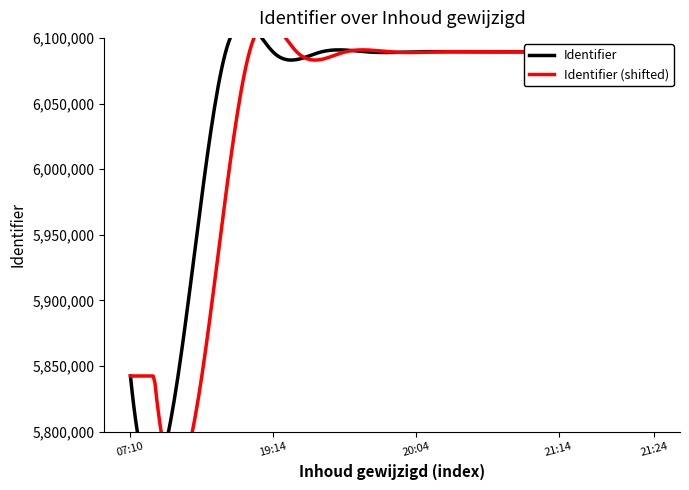

Approximately how many times larger is the value at 2020-06-08 20:04:21 compared to 2020-06-08 07:10:15?

1.0